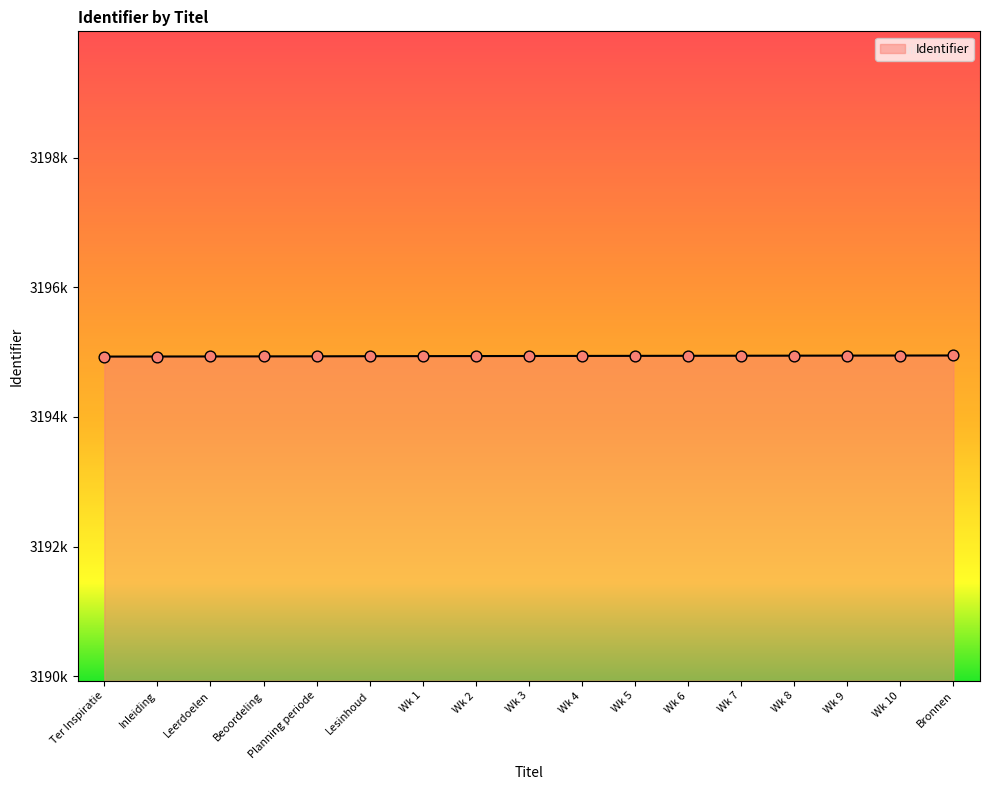

Which has a higher value, Ter Inspiratie or Leerdoelen?

Leerdoelen